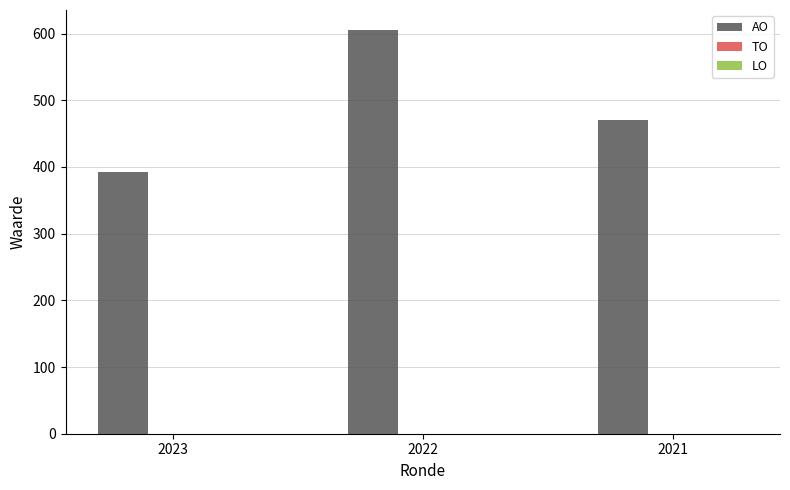

Reading left to right, transcribe all the data shown in this chart.

2023=392	2022=605	2021=471